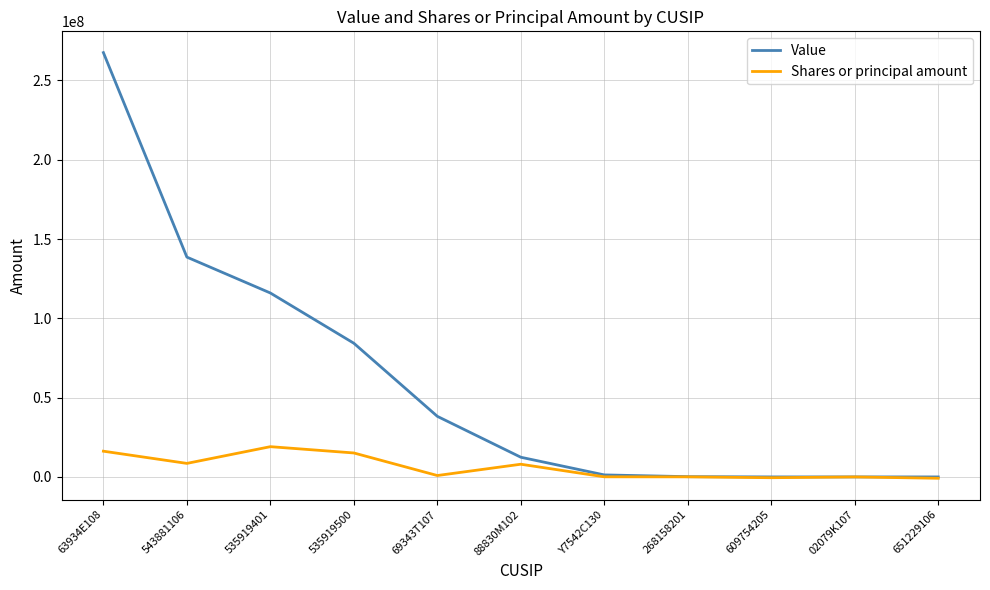

What is the sum of the Value values at 535919500 and 651229106?

84289000